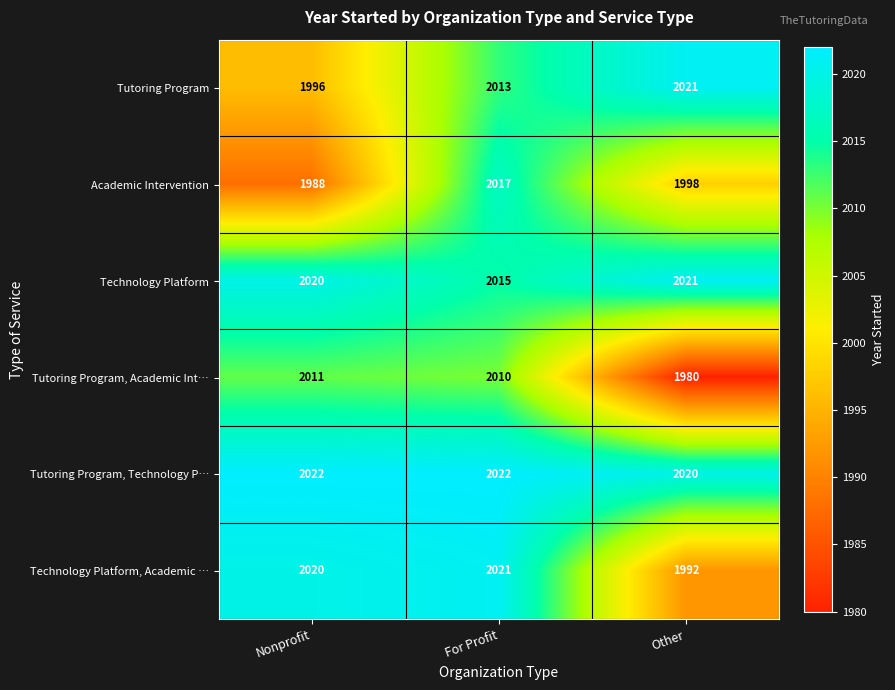

List the labels in order of Tutoring Program, Academic Int… value, smallest first.

Other, For Profit, Nonprofit